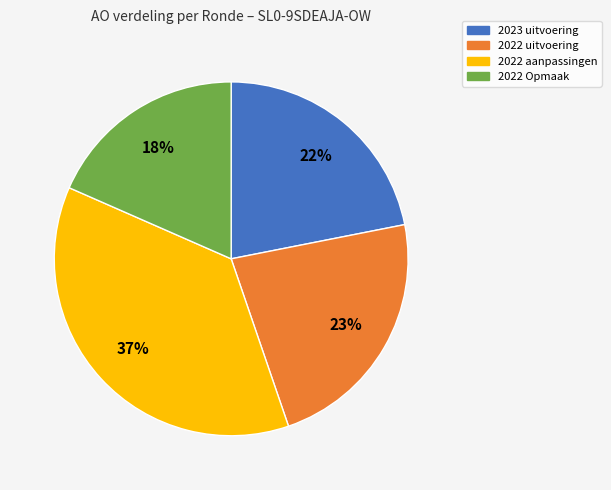

What percentage is the 2023 uitvoering slice, to the nearest percent?

22%